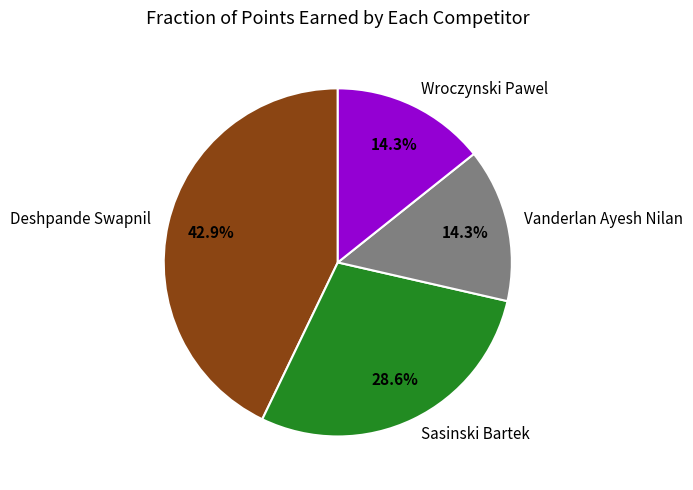

To the nearest percent, what percentage of the pie is Wroczynski Pawel?

14%